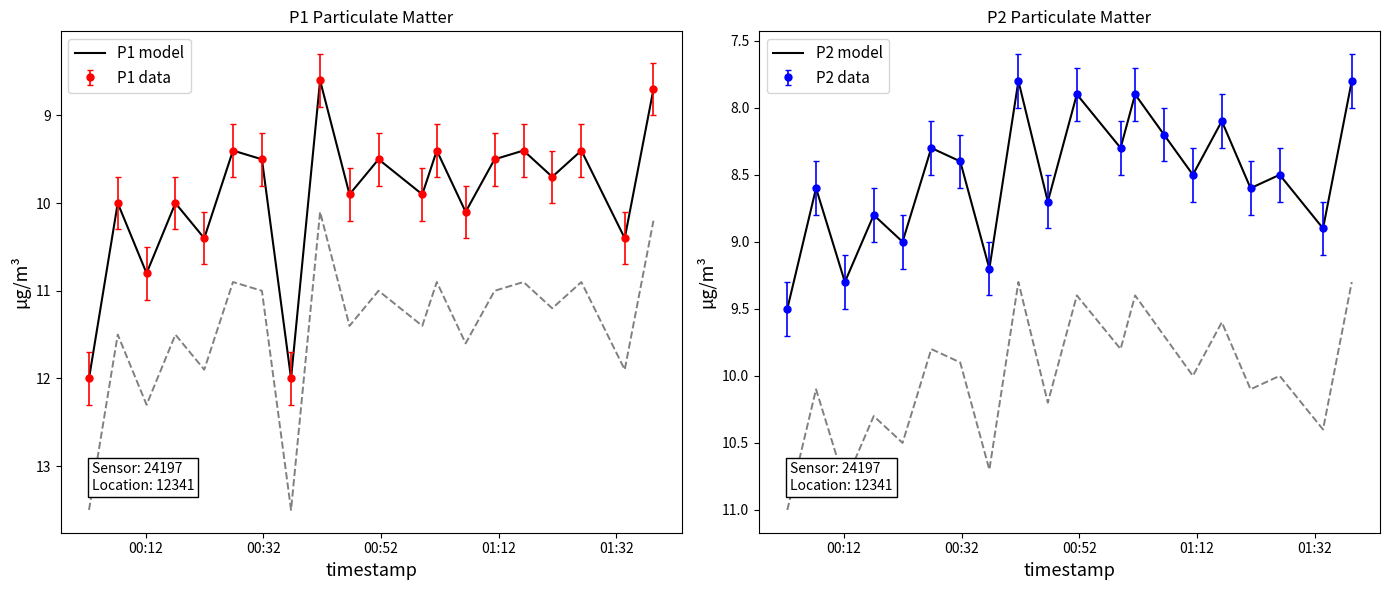

Where is the first local minimum for P2 model?

00:32